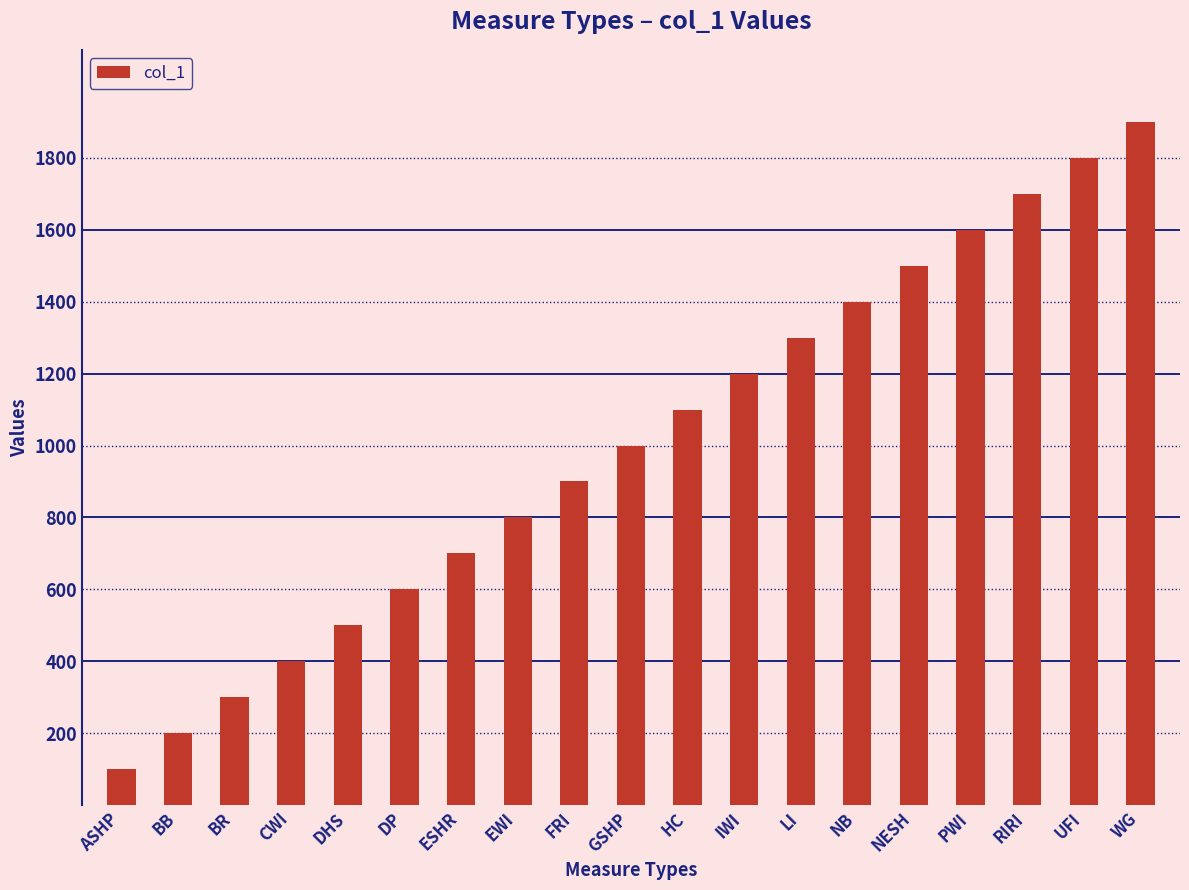

Where is the data nearest to the value 1000?

GSHP